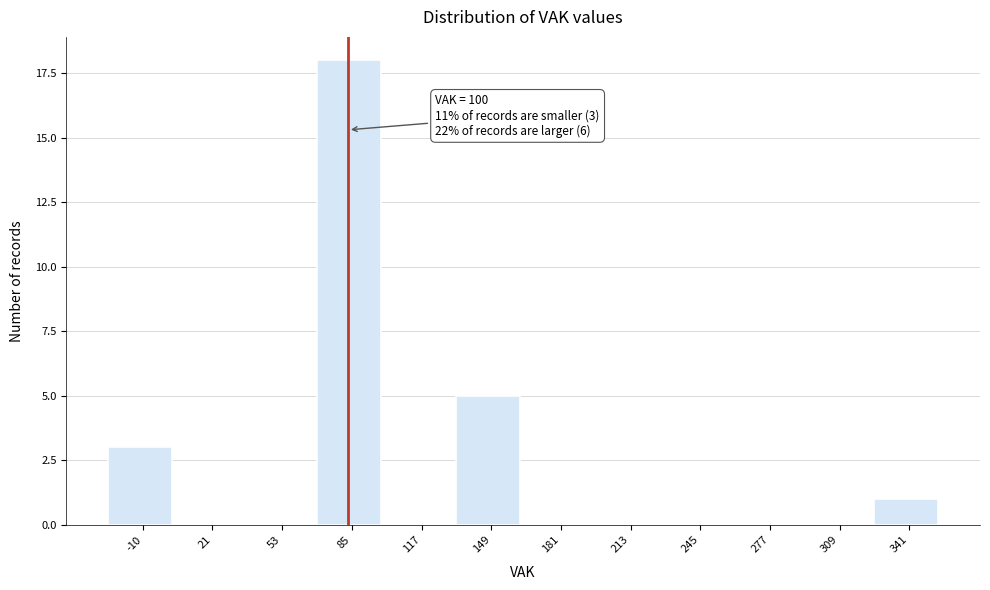

Reading left to right, what are all the values shown in this chart?

-10=3	21=0	53=0	85=18	117=0	149=5	181=0	213=0	245=0	277=0	309=0	341=1